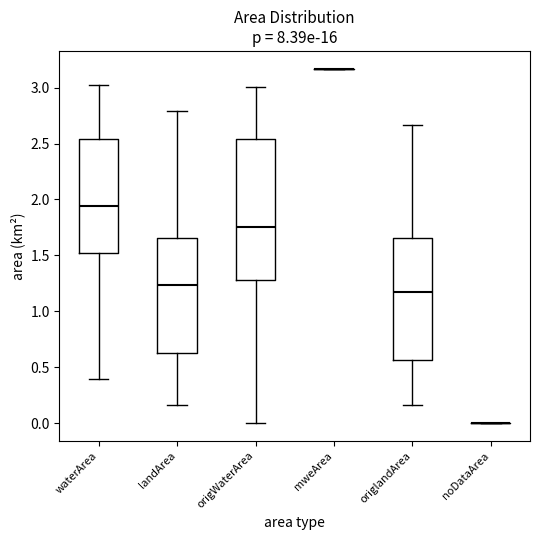

Which box is the tallest, from its lower edge to its upper edge?

origWaterArea